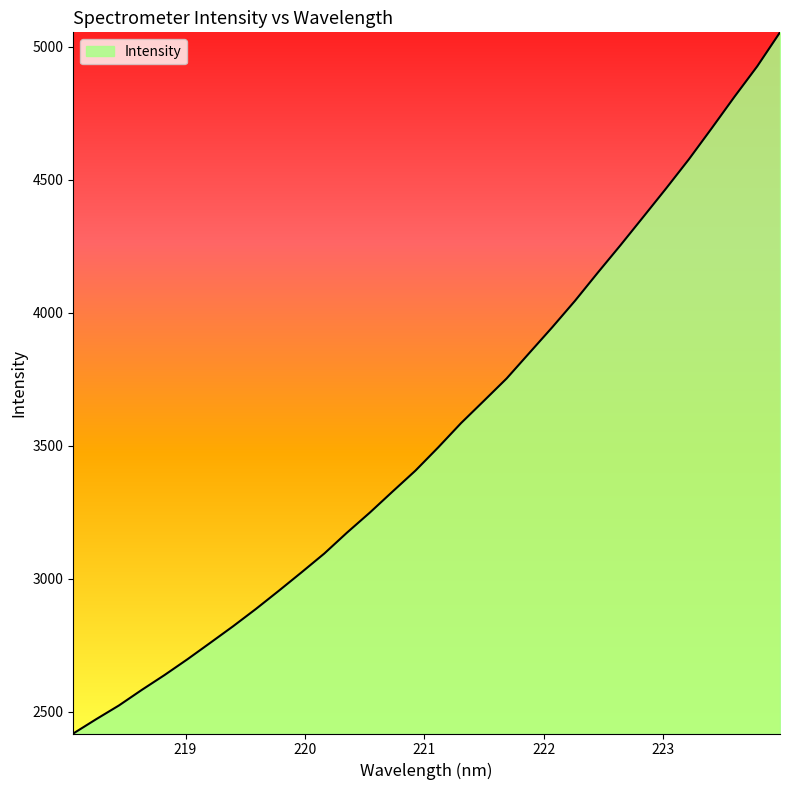

What is the difference between the maximum and minimum values?

2635.2